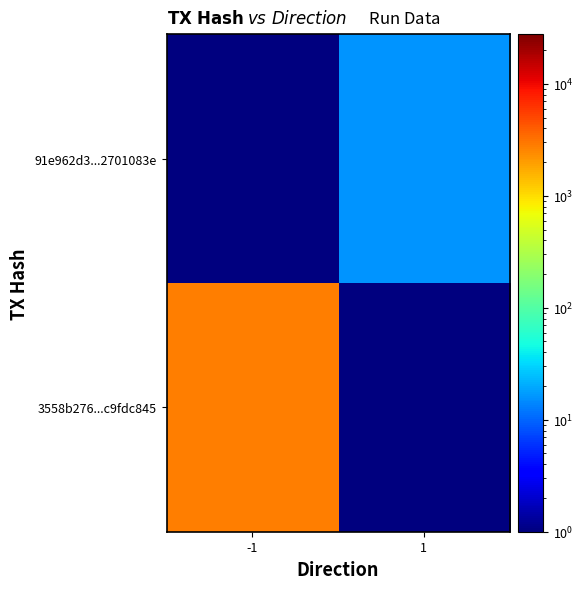

What is the spread (max minus min) of values at -1?

2779.9